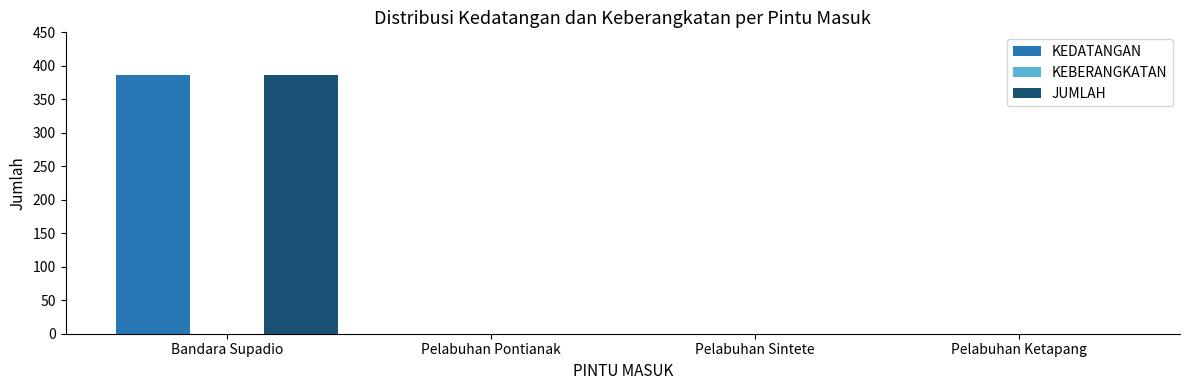

Is it true that JUMLAH equals -193 at Pelabuhan Sintete?

False